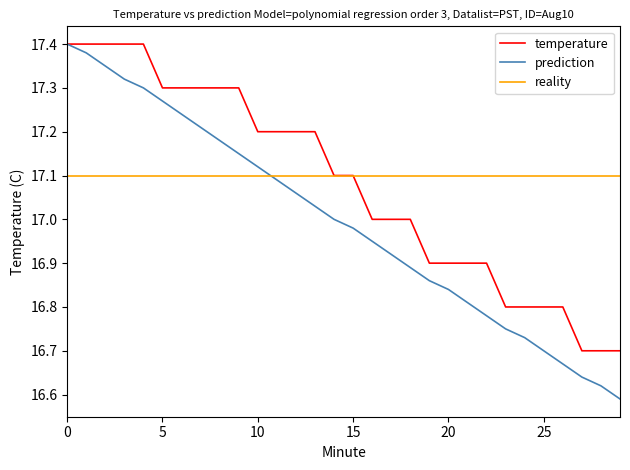

How many distinct data groups are displayed?

3